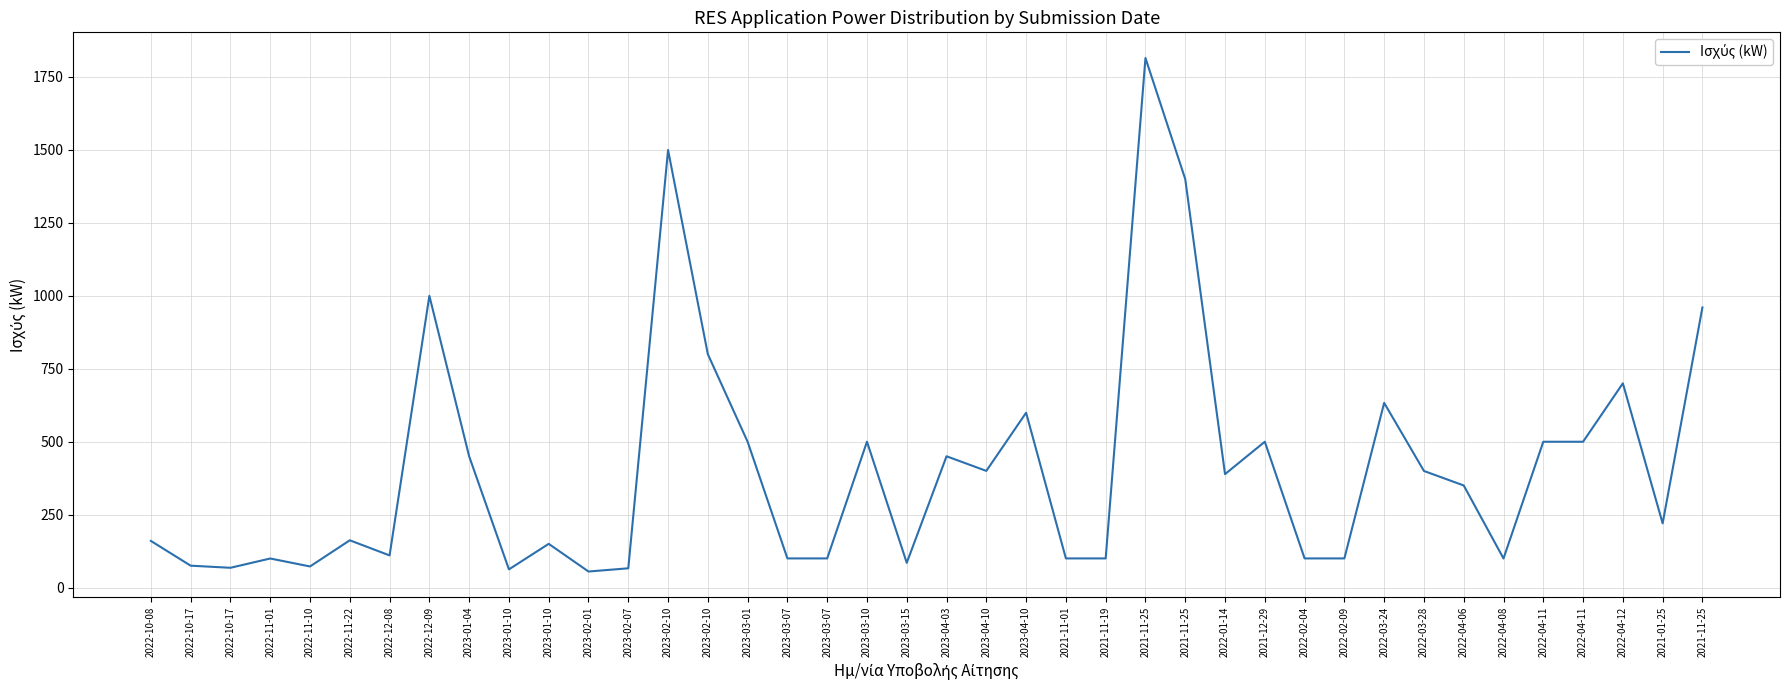

Does the chart have visible grid lines?

Yes